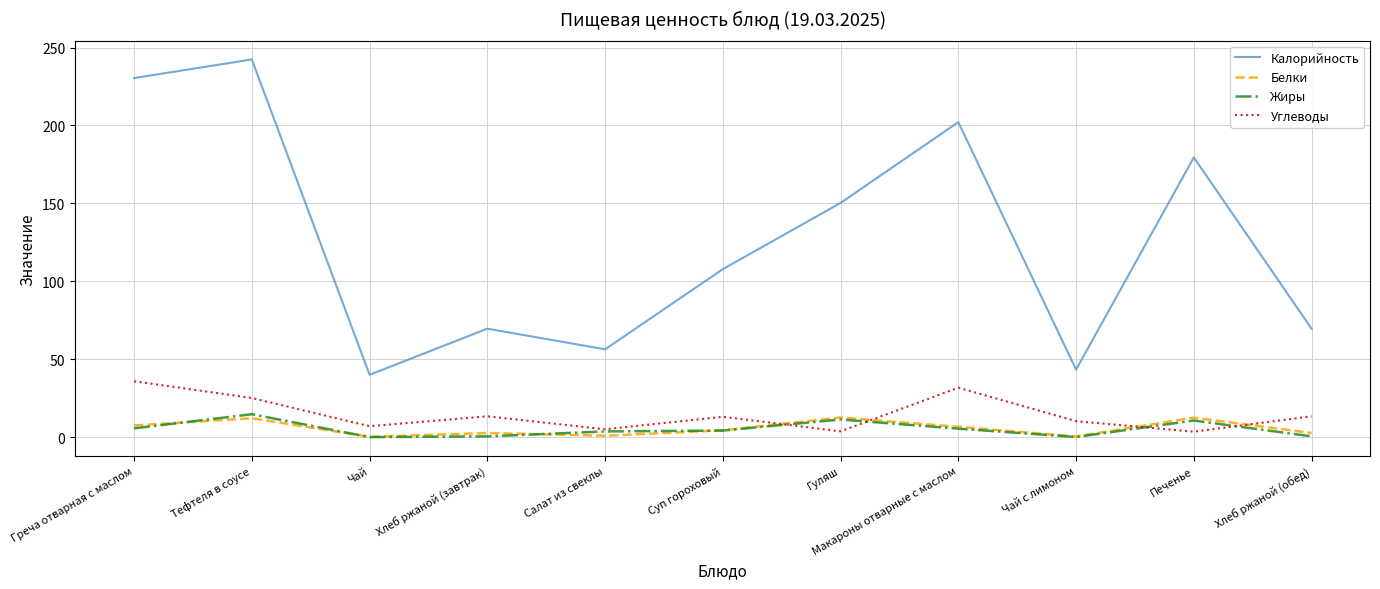

At which category is the sum across all series the highest?

Тефтеля в соусе